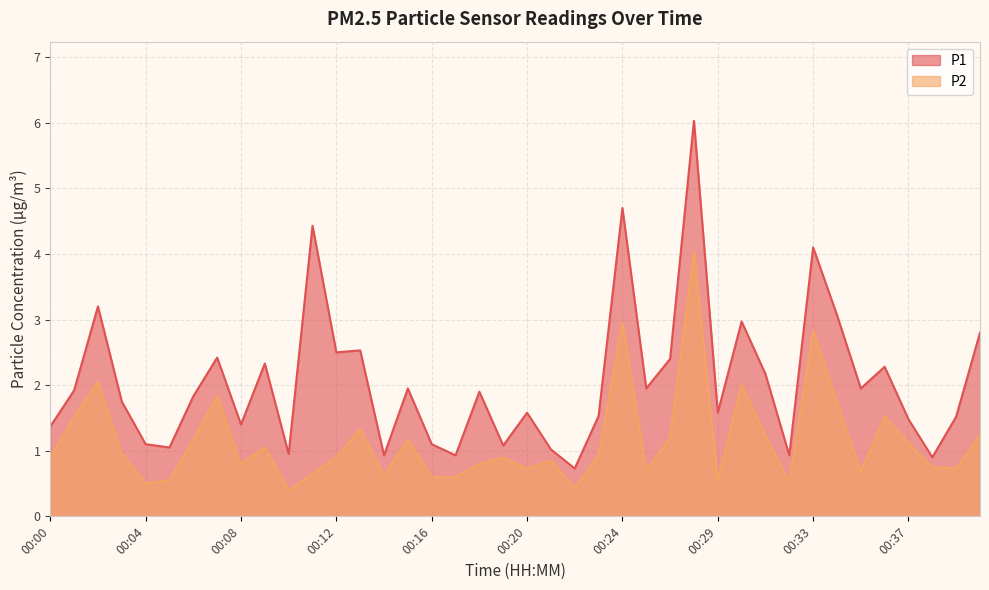

Reading left to right, what are all the values shown in this chart?

P1: 00:00=1.4	00:01=1.9	00:02=3.2	00:03=1.8	00:04=1.1	00:05=1.1	00:06=1.8	00:07=2.4	00:08=1.4	00:09=2.3	00:10=0.9	00:11=4.4	00:12=2.5	00:13=2.5	00:14=0.9	00:15=1.9	00:16=1.1	00:17=0.9	00:18=1.9	00:19=1.1	00:20=1.6	00:21=1.0	00:22=0.7	00:23=1.5	00:24=4.7	00:25=1.9	00:26=2.4	00:28=6.0	00:29=1.6	00:30=3.0	00:31=2.2	00:32=0.9	00:33=4.1	00:34=3.1	00:35=1.9	00:36=2.3	00:37=1.5	00:38=0.9	00:39=1.5	00:40=2.8
P2: 00:00=0.9	00:01=1.5	00:02=2.0	00:03=0.9	00:04=0.5	00:05=0.6	00:06=1.2	00:07=1.8	00:08=0.8	00:09=1.1	00:10=0.4	00:11=0.7	00:12=0.9	00:13=1.3	00:14=0.6	00:15=1.2	00:16=0.6	00:17=0.6	00:18=0.8	00:19=0.9	00:20=0.7	00:21=0.8	00:22=0.4	00:23=0.9	00:24=3.0	00:25=0.7	00:26=1.2	00:28=4.0	00:29=0.6	00:30=2.0	00:31=1.2	00:32=0.5	00:33=2.8	00:34=1.7	00:35=0.7	00:36=1.5	00:37=1.1	00:38=0.8	00:39=0.7	00:40=1.2